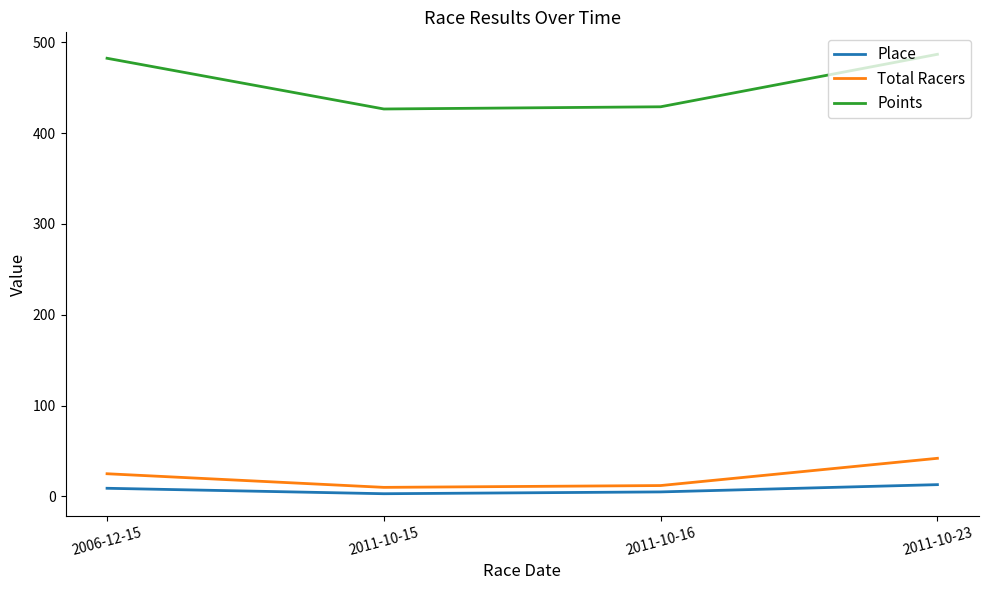

Which category has the highest value in the Total Racers series?

2011-10-23